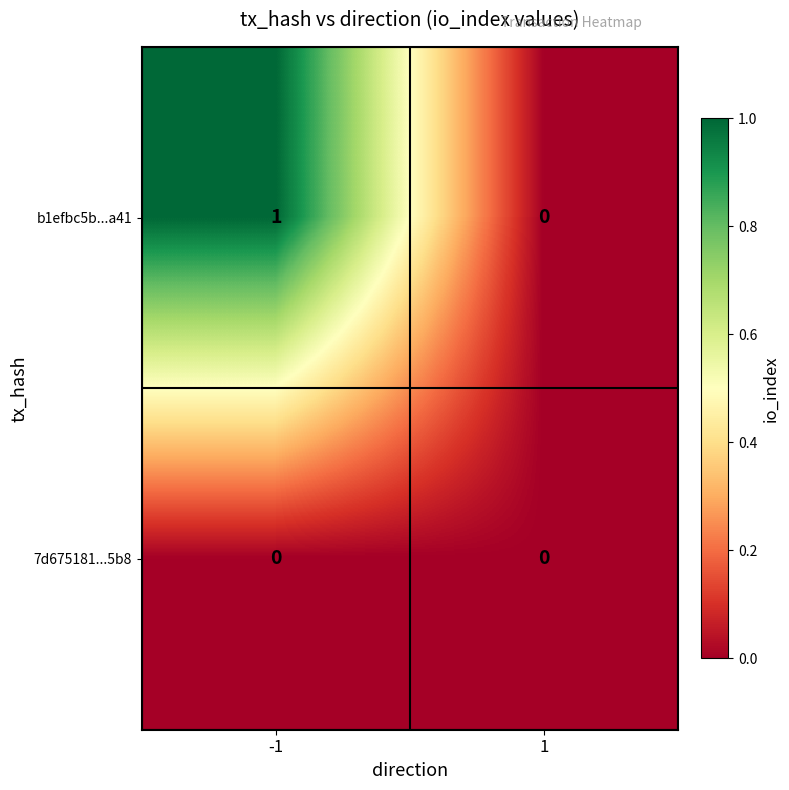

How many categories are shown in the chart?

2